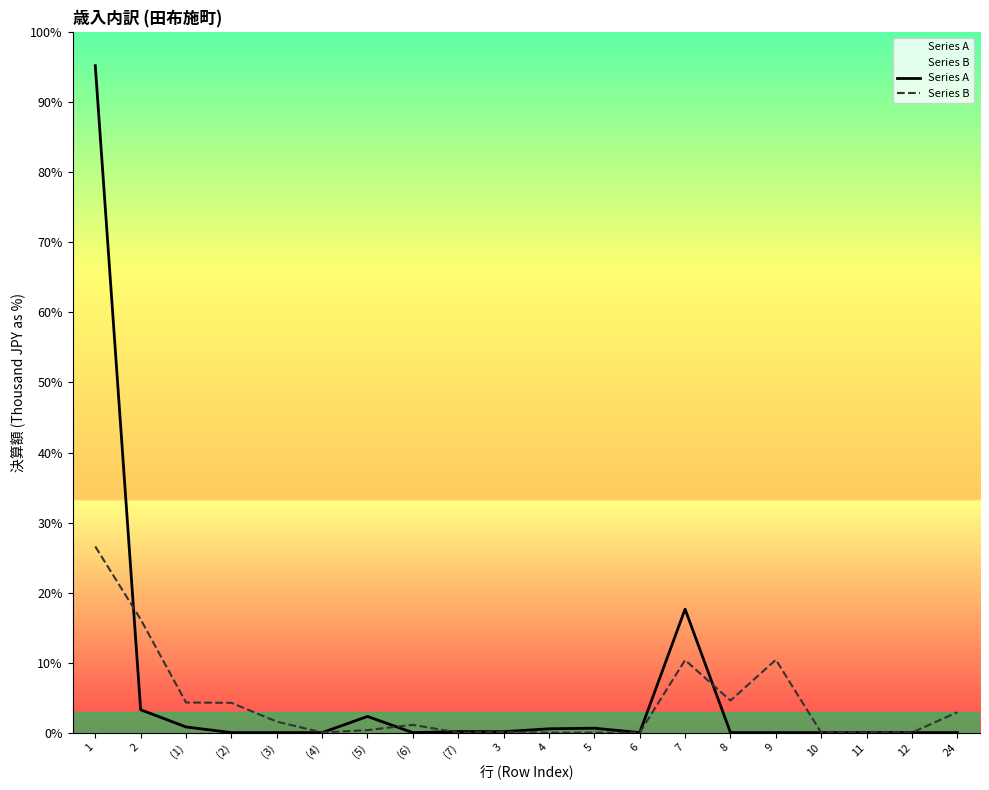

How many lines are shown in the chart?

2